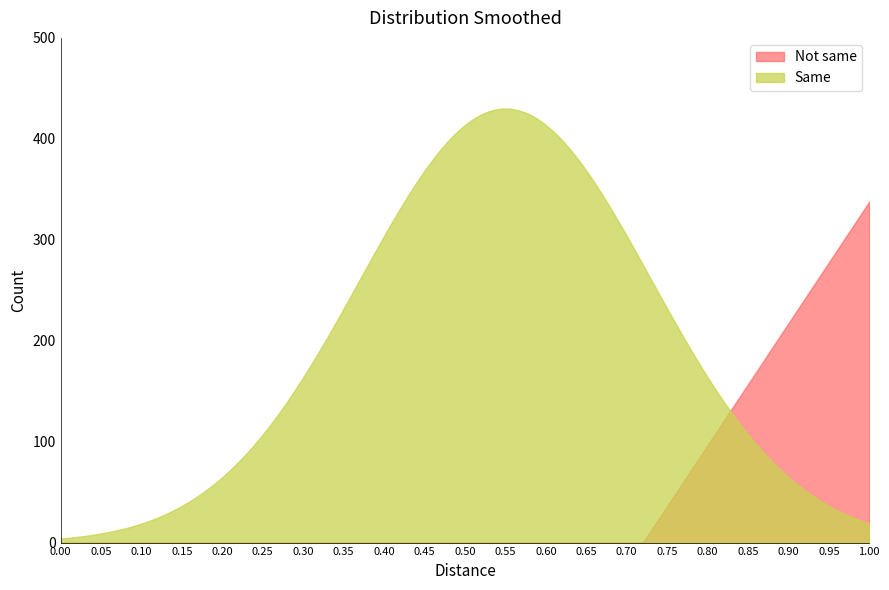

Which series has the widest spread of values?

Same